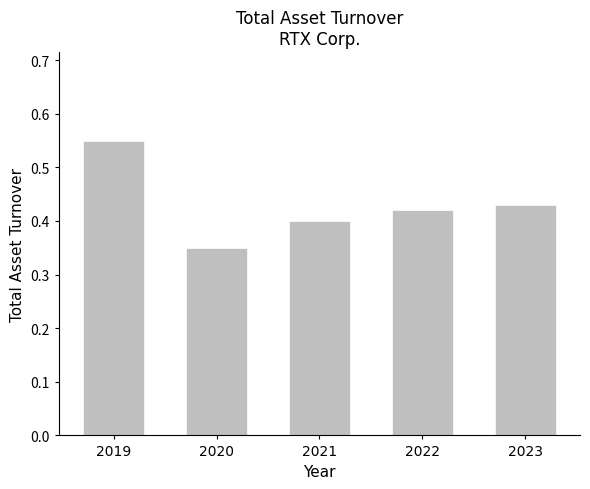

What is the sum of the values at 2019 and 2023?

1.0